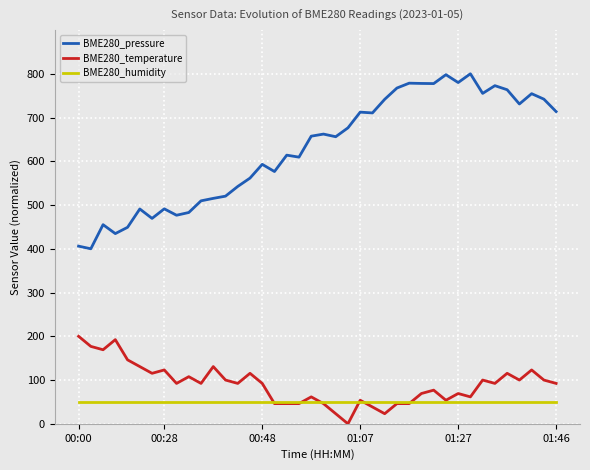

What is the minimum value for BME280_pressure?

400.0